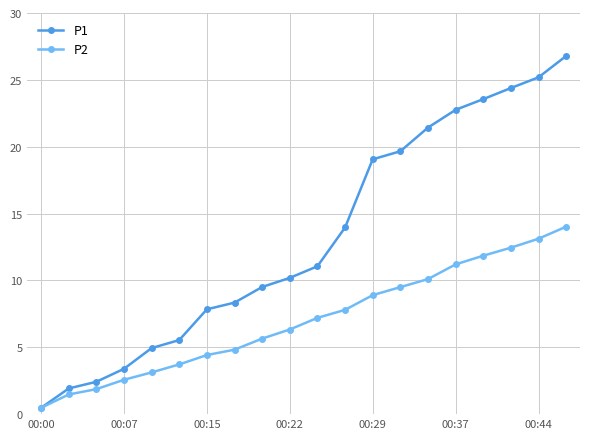

What is the highest value of the P2 series?

14.0